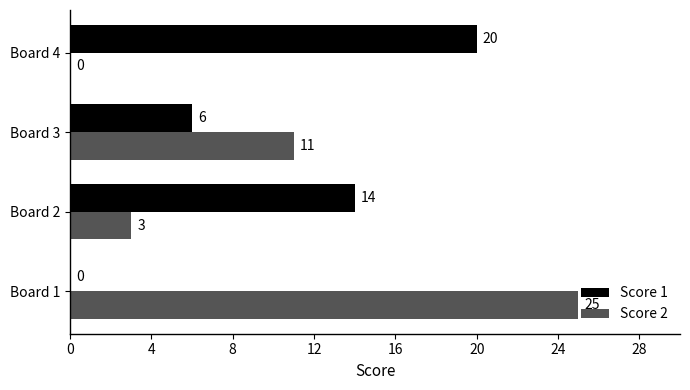

Where is Score 2 nearest to the value 12?

Board 3